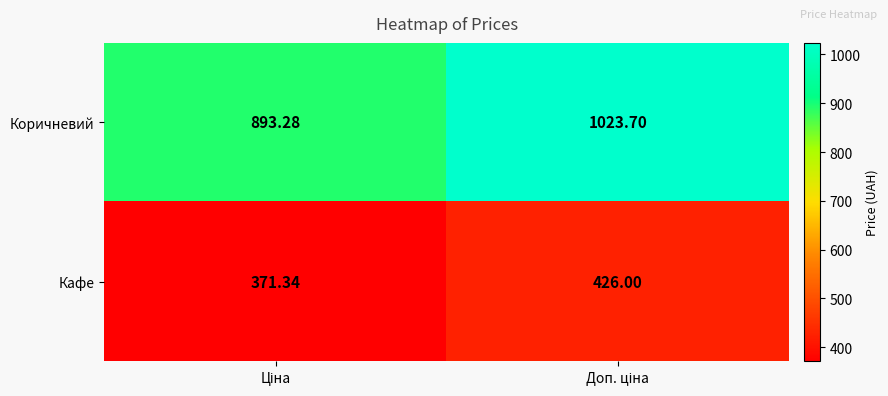

Which series has the widest spread of values?

Коричневий